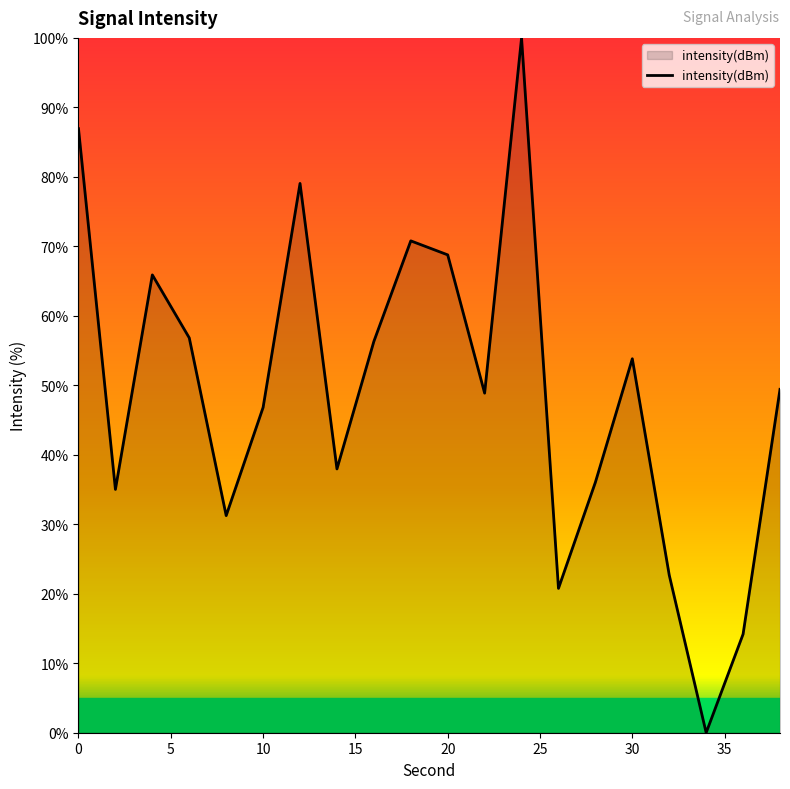

What is the greatest value displayed?

100.0